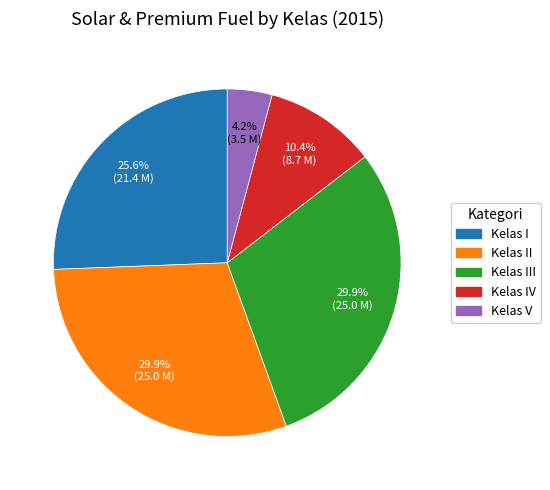

Does any single category account for the majority?

No